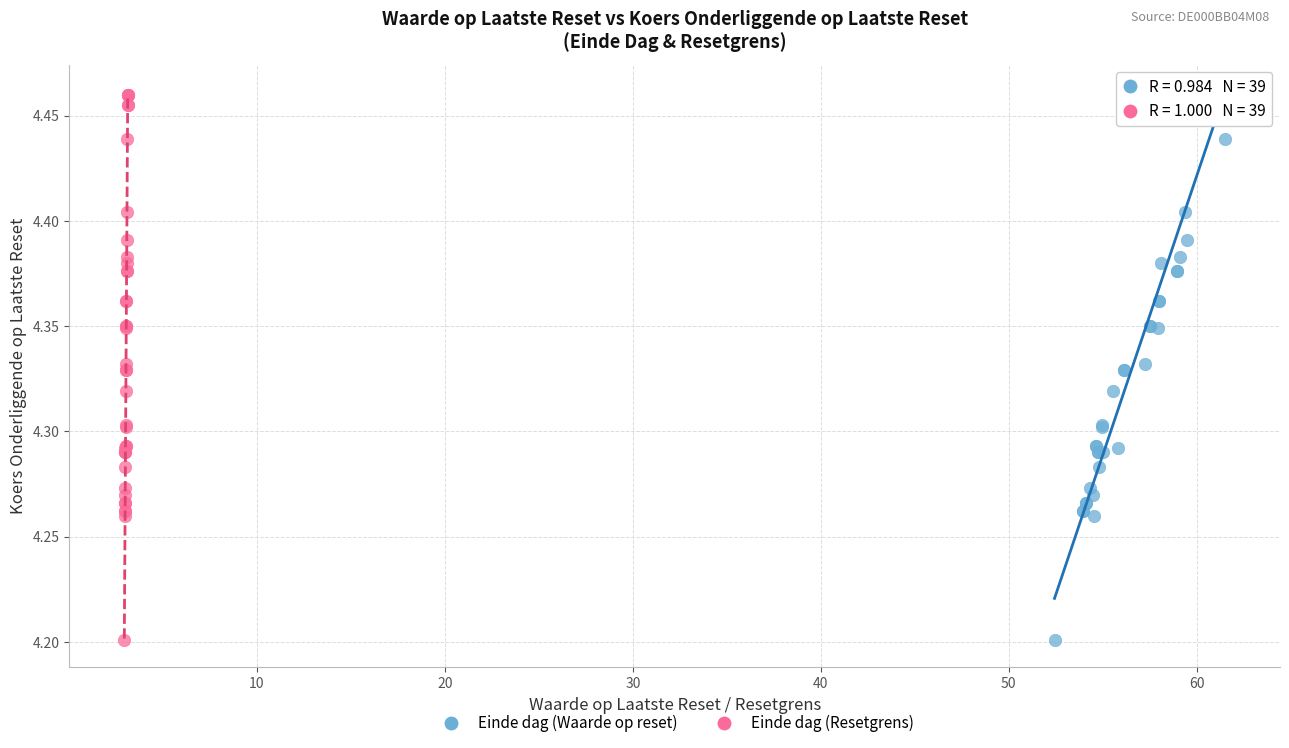

What are all the series names shown in the legend?

Einde dag (Waarde op reset), Einde dag (Resetgrens)